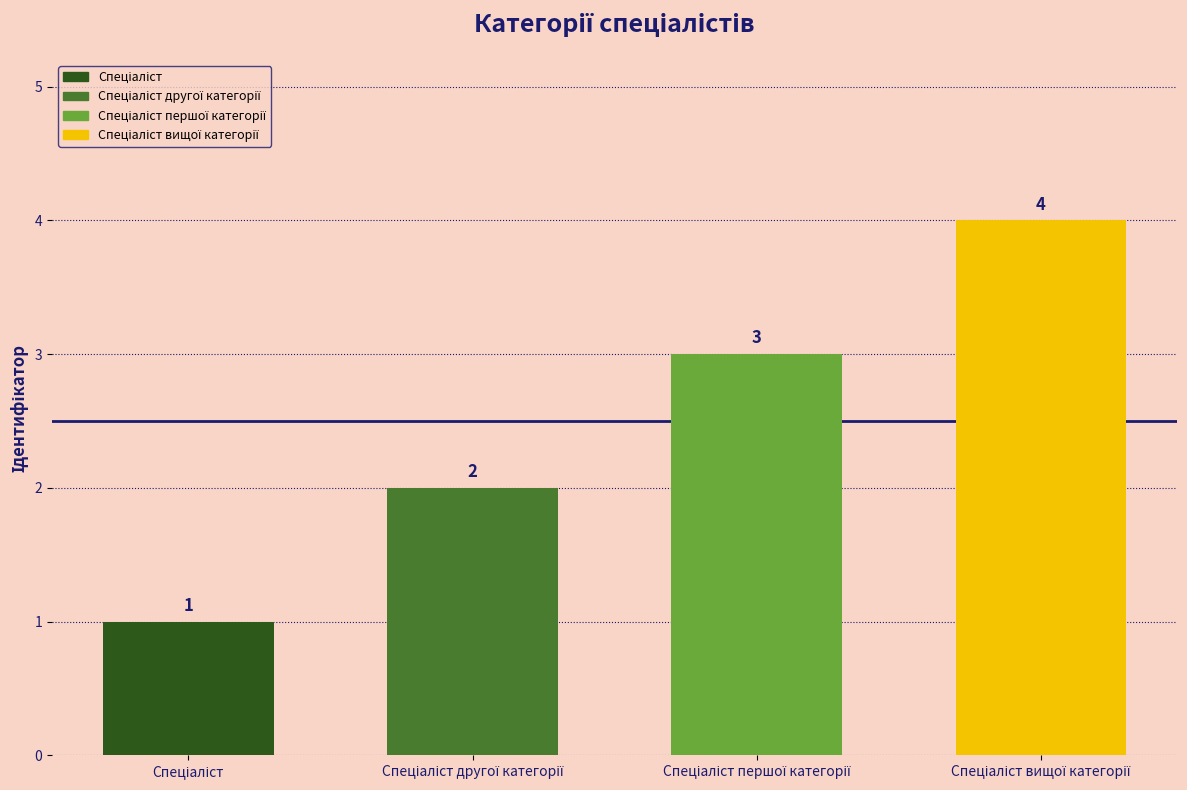

Does the chart contain any negative values?

No